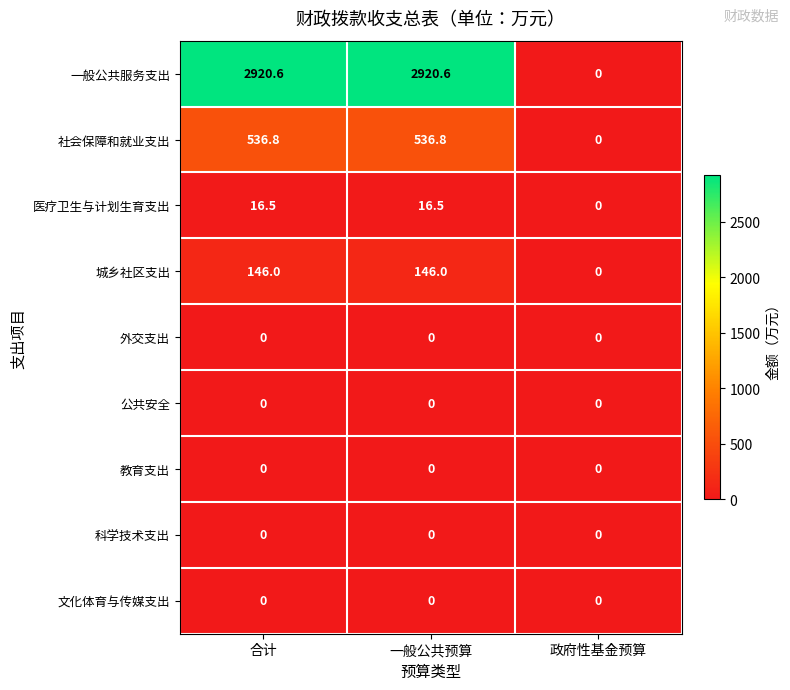

The value of 城乡社区支出 at 一般公共预算 is 101.4. True or false?

False